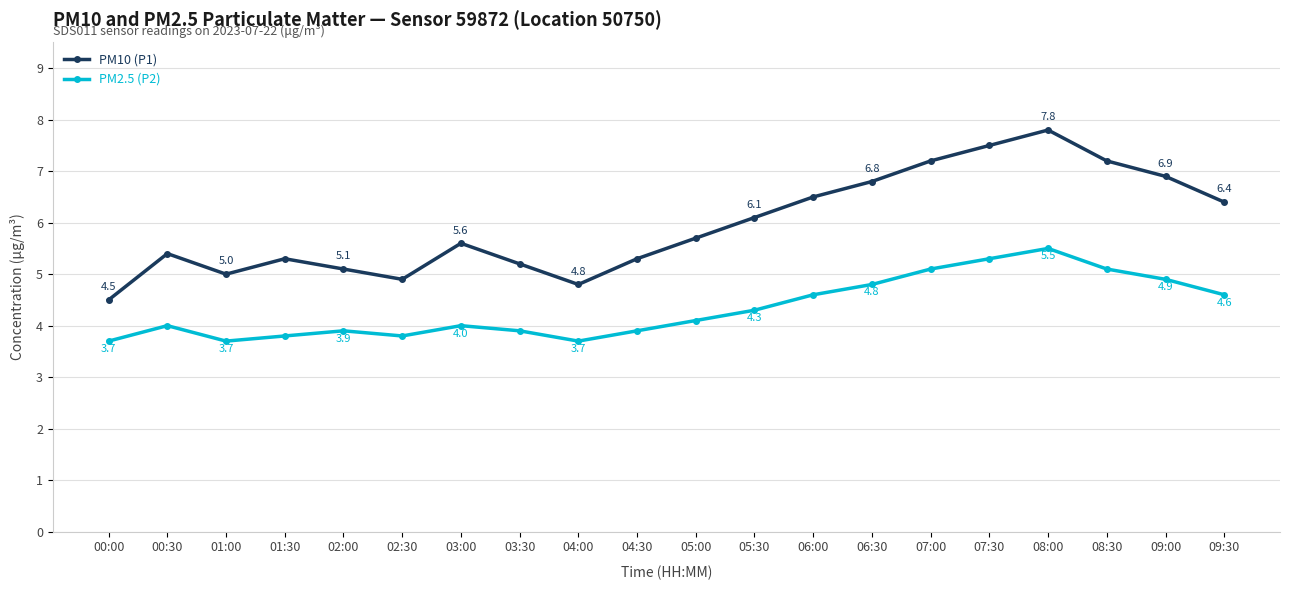

Reading left to right, list all the values displayed in this chart.

PM10 (P1): 00:00=4.5	00:30=5.4	01:00=5.0	01:30=5.3	02:00=5.1	02:30=4.9	03:00=5.6	03:30=5.2	04:00=4.8	04:30=5.3	05:00=5.7	05:30=6.1	06:00=6.5	06:30=6.8	07:00=7.2	07:30=7.5	08:00=7.8	08:30=7.2	09:00=6.9	09:30=6.4
PM2.5 (P2): 00:00=3.7	00:30=4.0	01:00=3.7	01:30=3.8	02:00=3.9	02:30=3.8	03:00=4.0	03:30=3.9	04:00=3.7	04:30=3.9	05:00=4.1	05:30=4.3	06:00=4.6	06:30=4.8	07:00=5.1	07:30=5.3	08:00=5.5	08:30=5.1	09:00=4.9	09:30=4.6